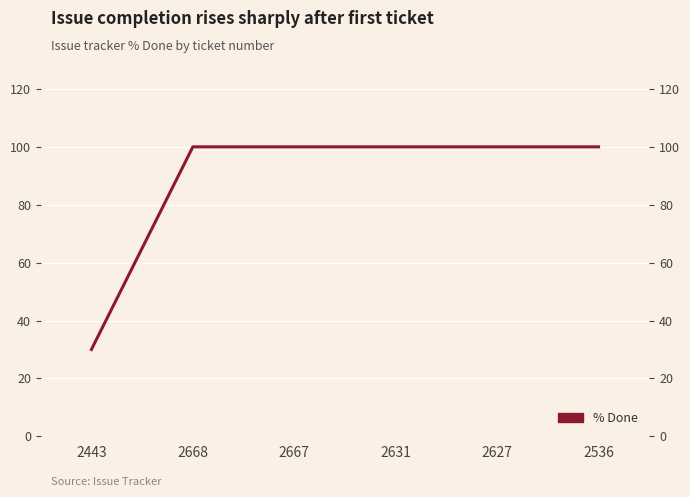

Is it true that the value at 2627 is 100?

True